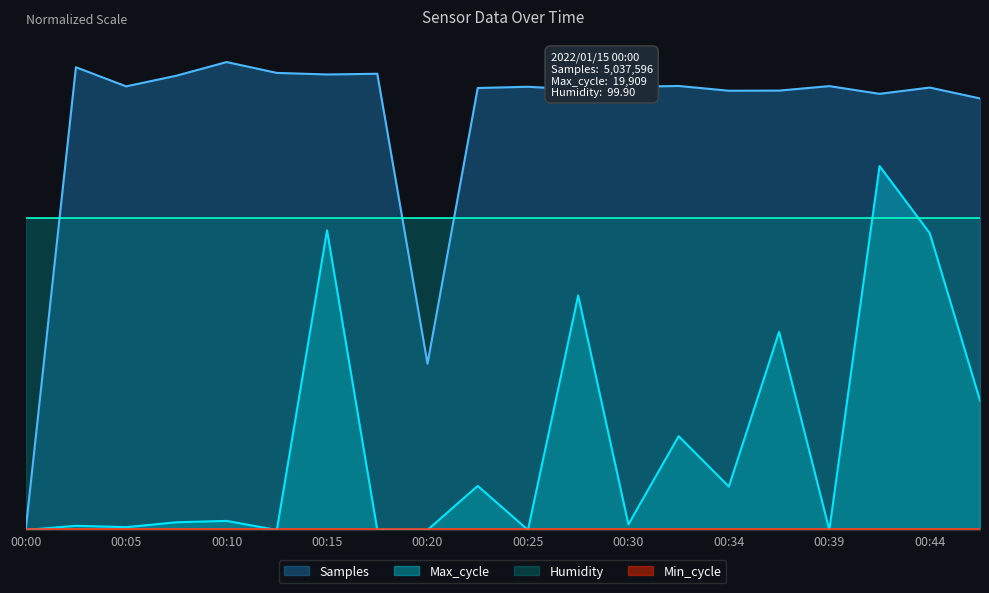

True or false: Max_cycle has more than 0 interior local peaks.

True